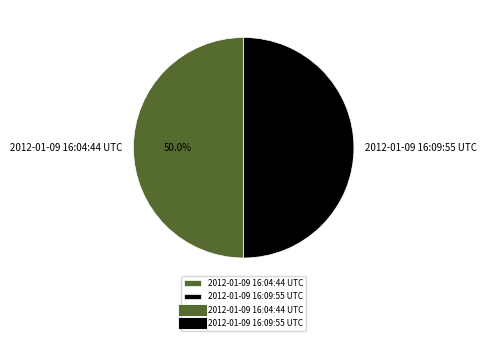

What is the total percentage of 2012-01-09 16:09:55 UTC and 2012-01-09 16:04:44 UTC?

100.0%